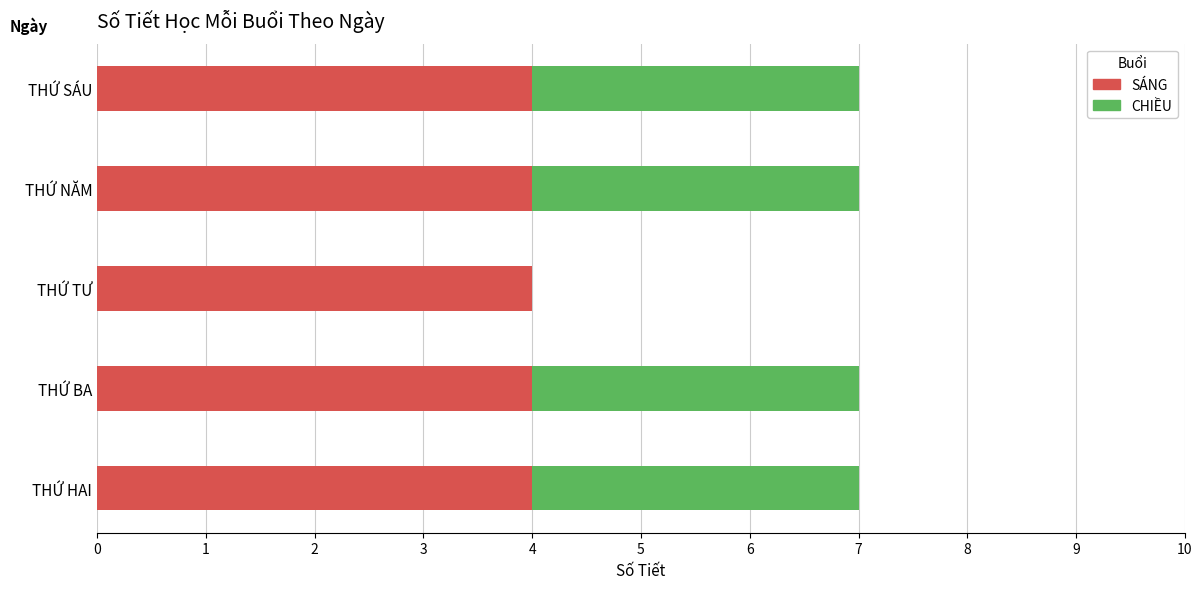

What is the total value across all series at THỨ HAI?

7